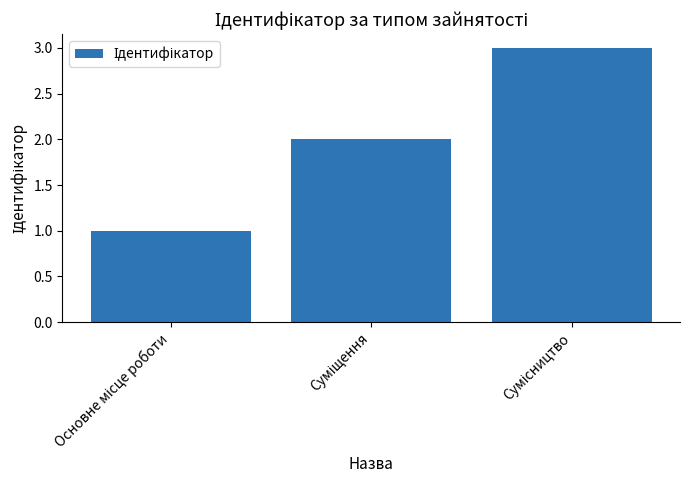

What is the greatest value displayed?

3